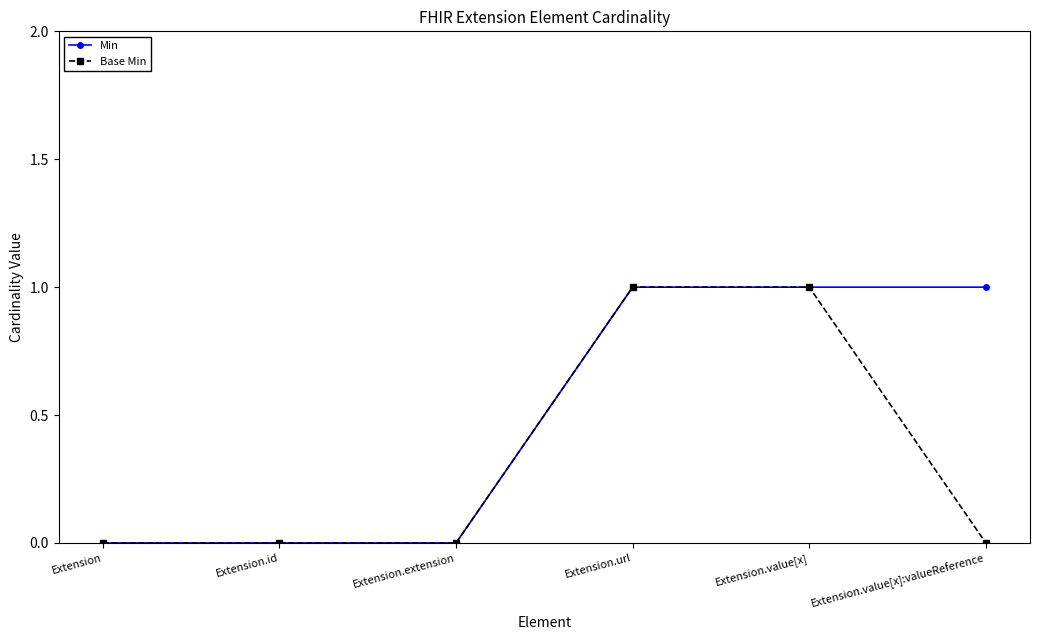

The Base Min series shows 1 at Extension.id. True or false?

False